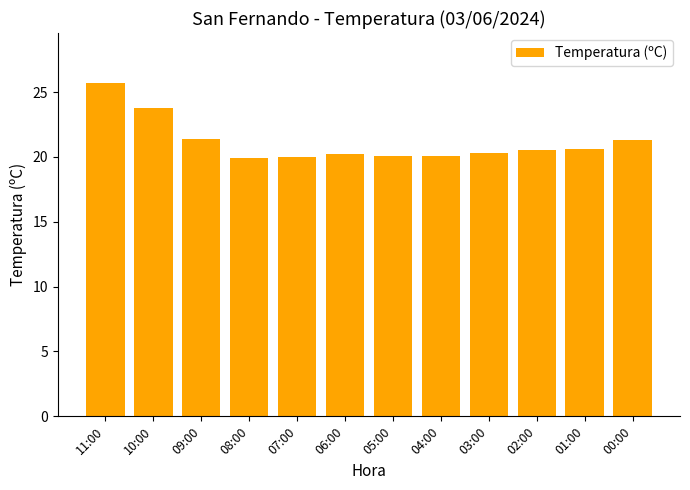

What is the sum of all values?

253.9